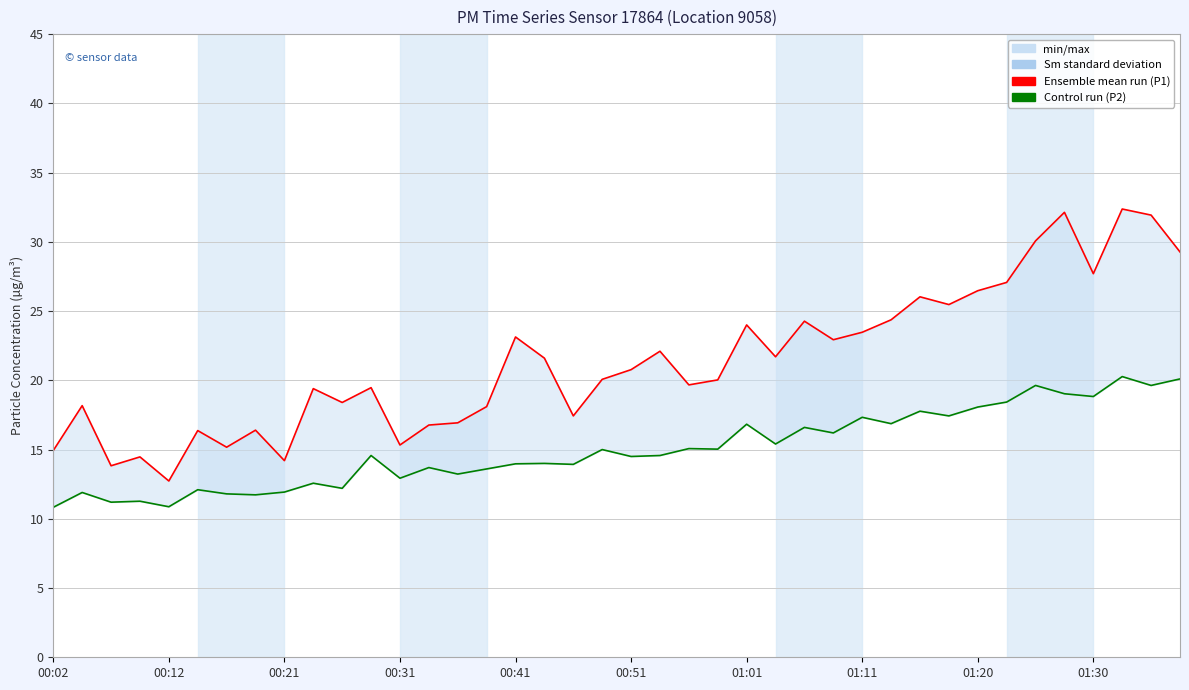

Which series has the largest range (max minus min)?

P1 (Ensemble mean run)